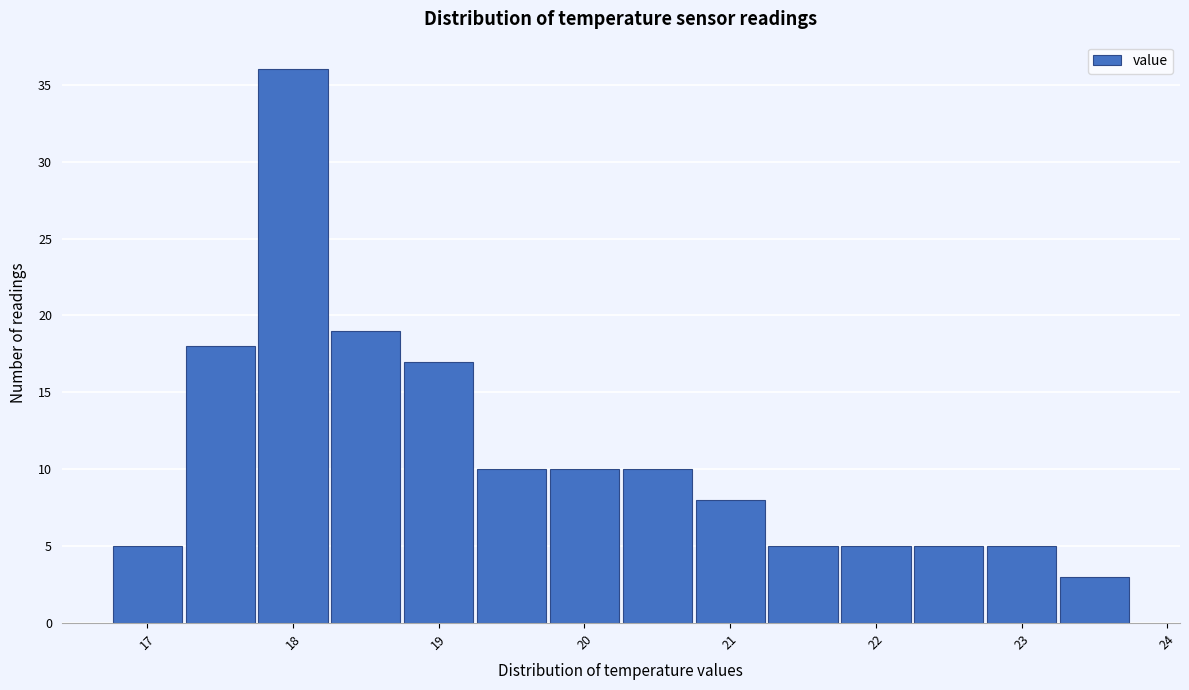

Reading left to right, list every bar in this chart as the range it spans on the x-axis followed by its height. Neither the bar edges nor the heights are printed on the chart, so give them approximately, as read against the axes.

16.75 to 17.25: 5
17.25 to 17.75: 18
17.75 to 18.25: 36
18.25 to 18.75: 19
18.75 to 19.25: 17
19.25 to 19.75: 10
19.75 to 20.25: 10
20.25 to 20.75: 10
20.75 to 21.25: 8
21.25 to 21.75: 5
21.75 to 22.25: 5
22.25 to 22.75: 5
22.75 to 23.25: 5
23.25 to 23.75: 3